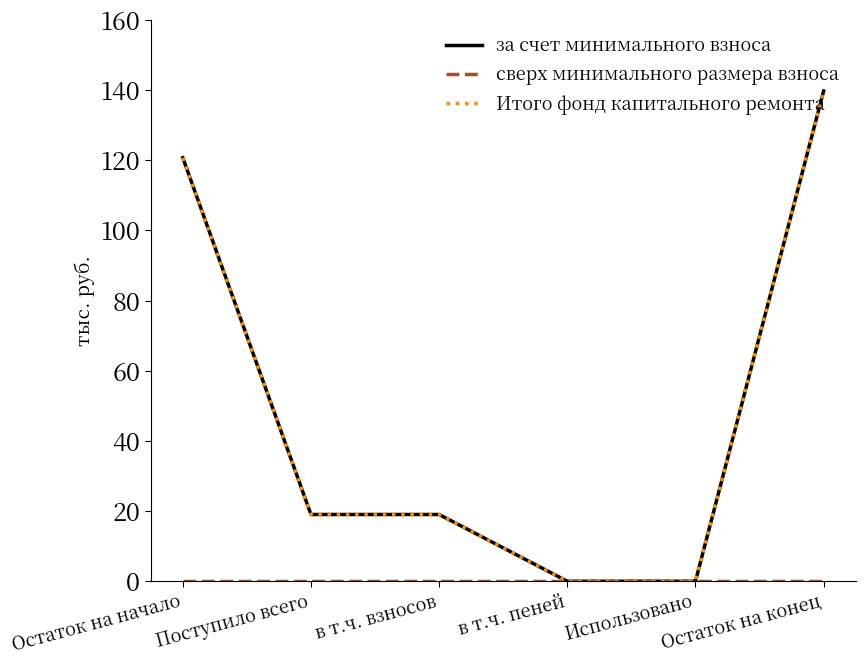

Reading left to right, transcribe all the data shown in this chart.

за счет минимального взноса: Остаток на начало=120.7	Поступило всего=19.0	в т.ч. взносов=19.0	в т.ч. пеней=0.0	Использовано=0.0	Остаток на конец=139.8
сверх минимального размера взноса: Остаток на начало=0.0	Поступило всего=0.0	в т.ч. взносов=0.0	в т.ч. пеней=0.0	Использовано=0.0	Остаток на конец=0.0
Итого фонд капитального ремонта: Остаток на начало=120.7	Поступило всего=19.0	в т.ч. взносов=19.0	в т.ч. пеней=0.0	Использовано=0.0	Остаток на конец=139.8